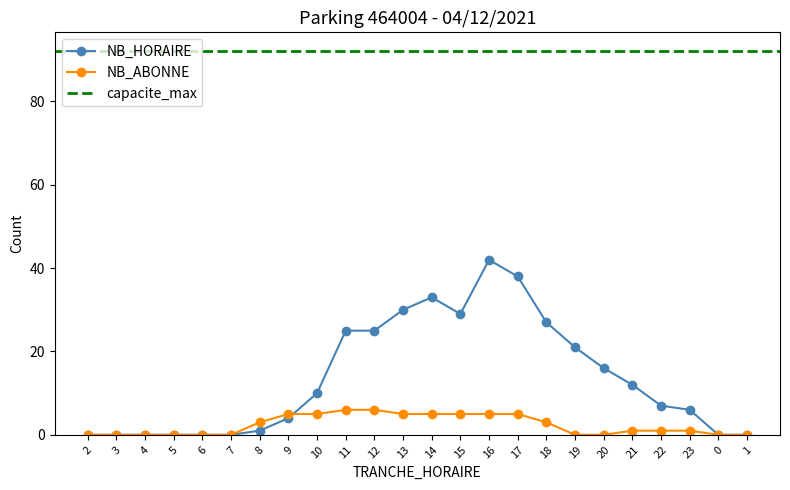

The NB_ABONNE series shows 0 at 0. True or false?

True